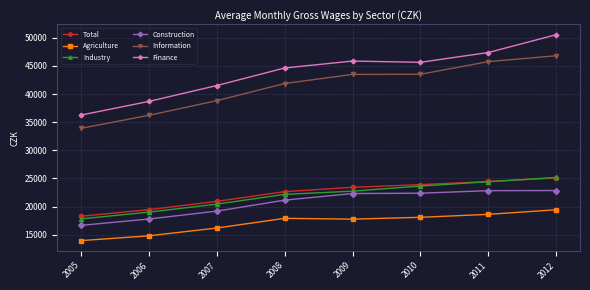

At which label does Total reach its minimum?

2005